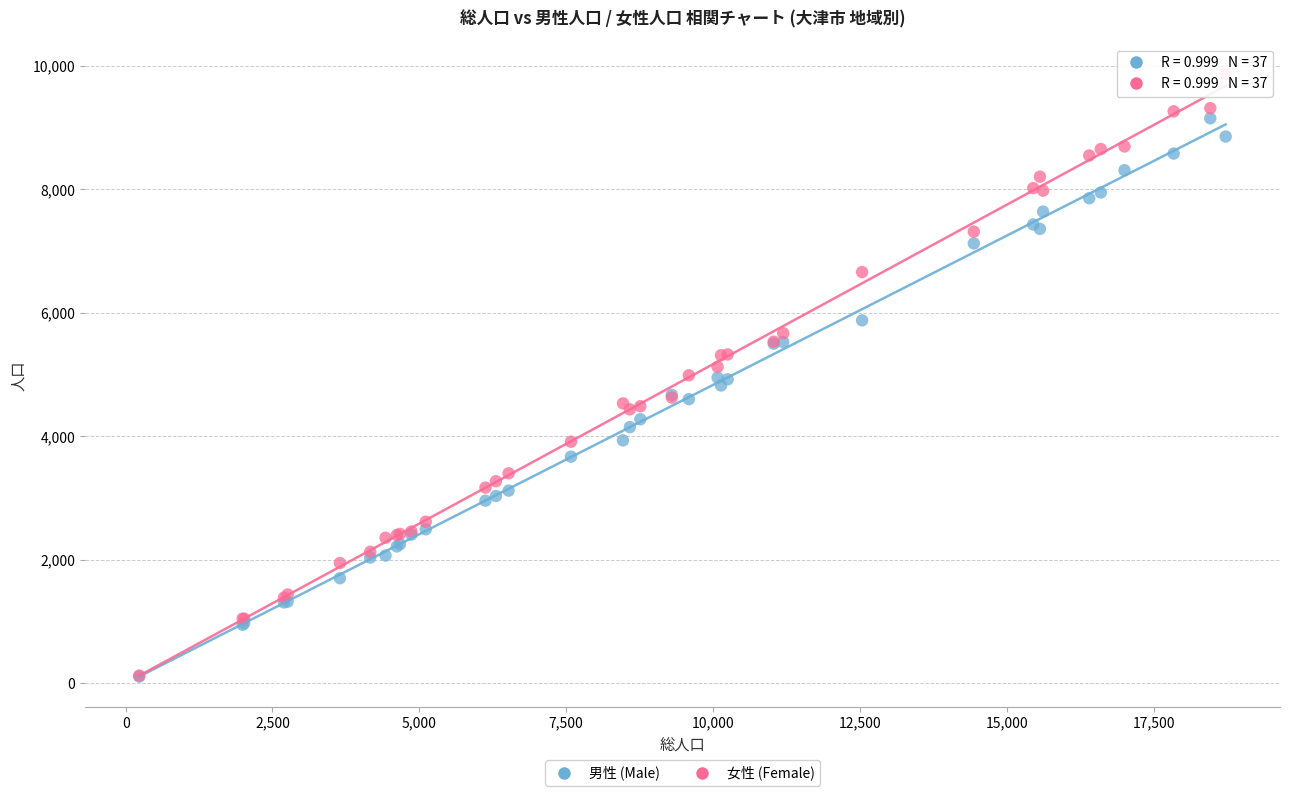

Which series reaches the maximum Y coordinate?

女性 (Female)